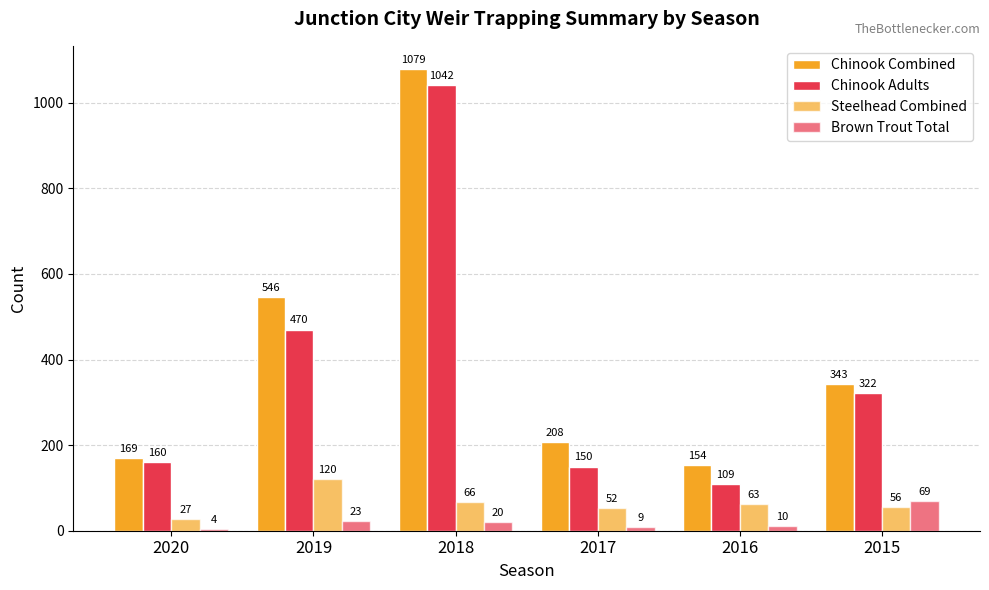

What is the sum of the Steelhead Combined values at 2019 and 2017?

172